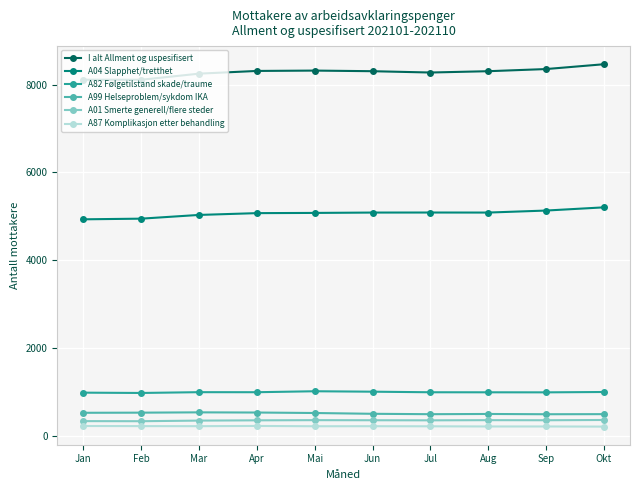

What is the difference between the highest and lowest values at Apr?

8094